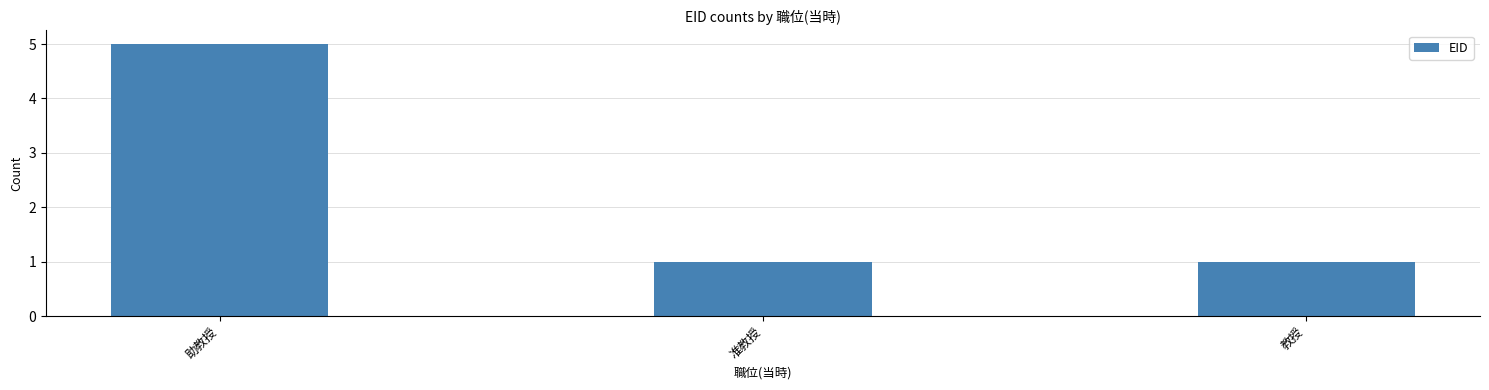

What is the label of the 2nd bar from the left?

准教授